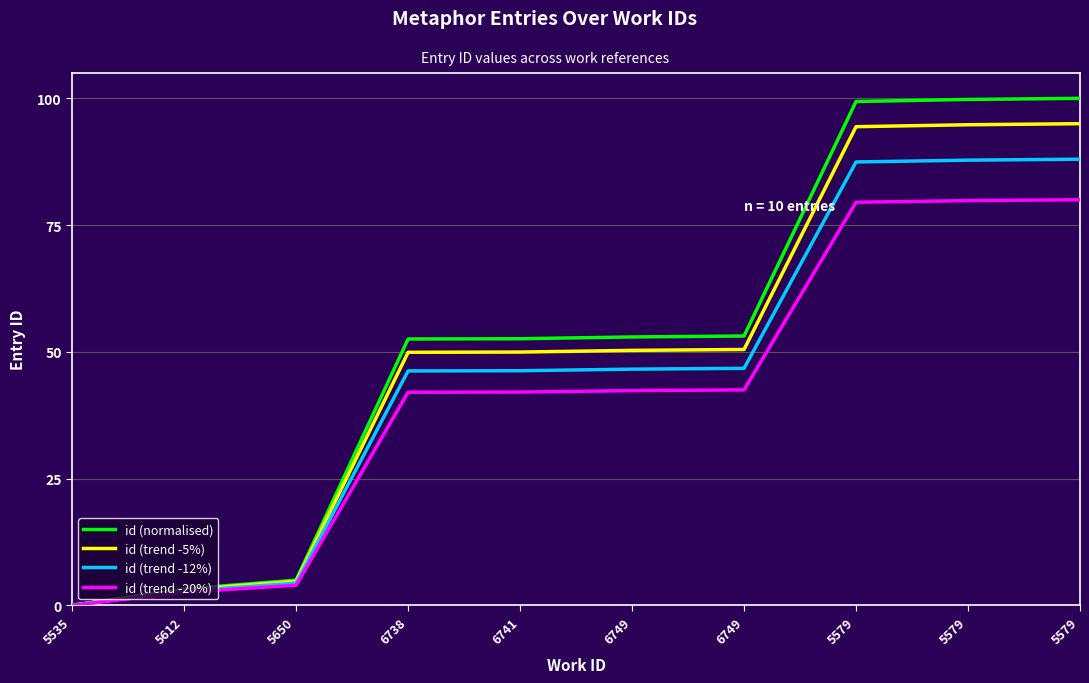

At which category is the sum across all series the highest?

5579